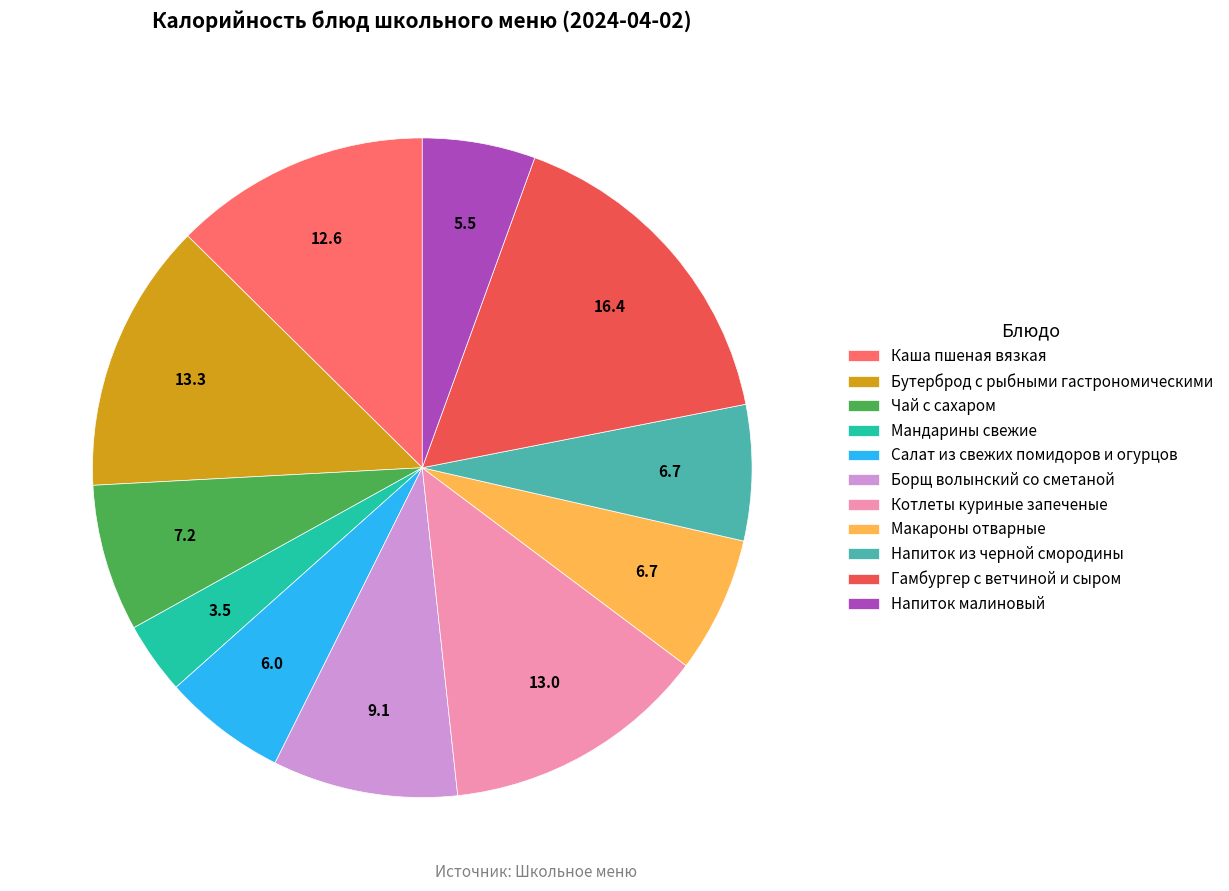

Which slice is the smallest?

Мандарины свежие